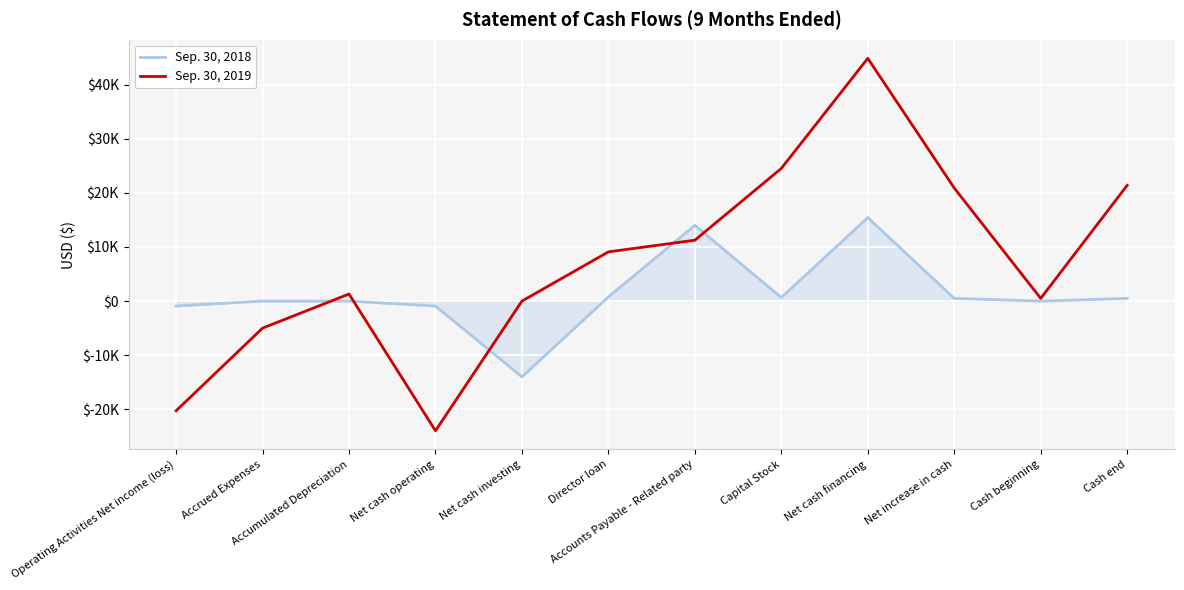

Where is the first local maximum for Sep. 30, 2019?

Accumulated Depreciation